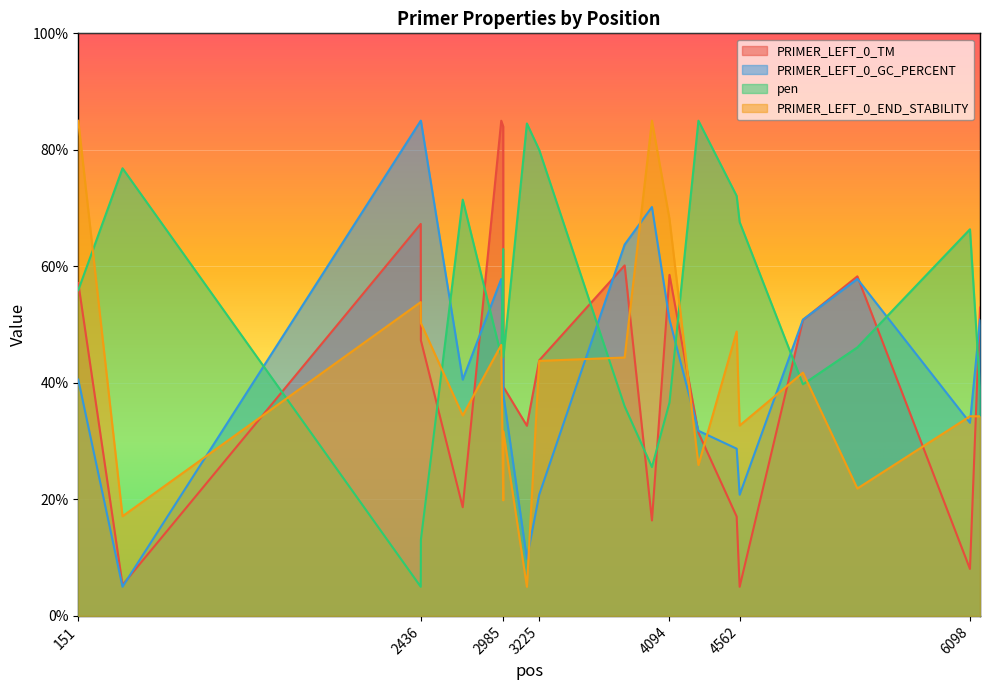

Between 3225 and 2436, which is larger?

2436